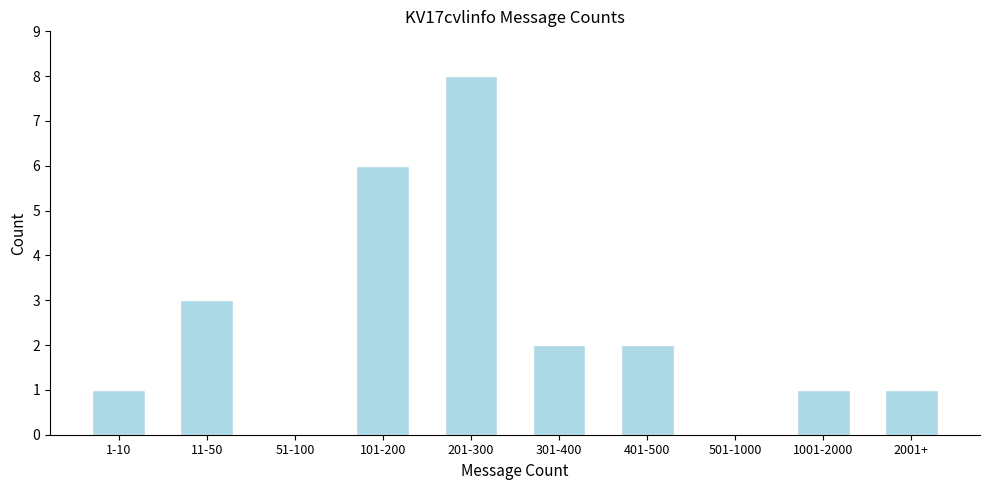

Reading left to right, transcribe all the data shown in this chart.

1-10=1	11-50=3	51-100=0	101-200=6	201-300=8	301-400=2	401-500=2	501-1000=0	1001-2000=1	2001+=1